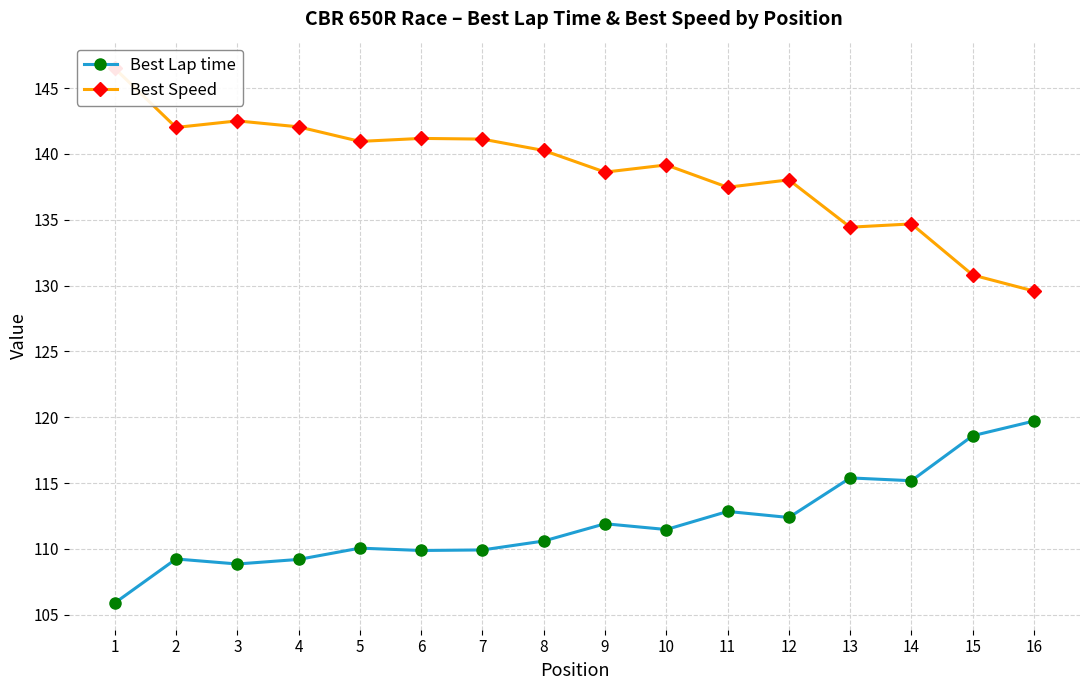

What is the total value across all series at 1?

252.4